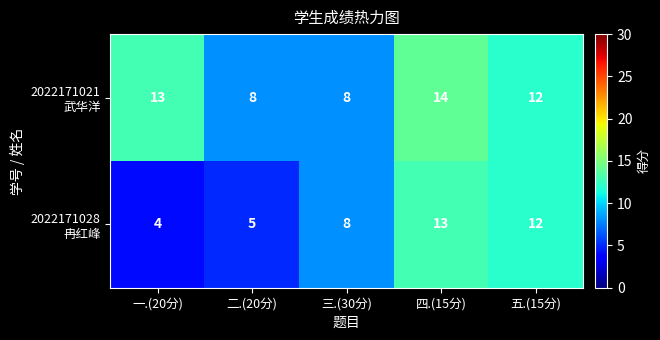

What is the smallest value displayed?

4